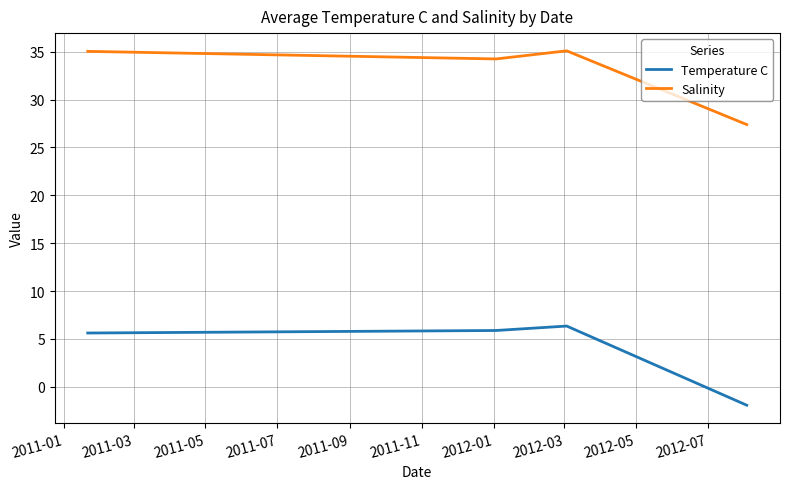

True or false: Salinity and Temperature C cross at least once.

False